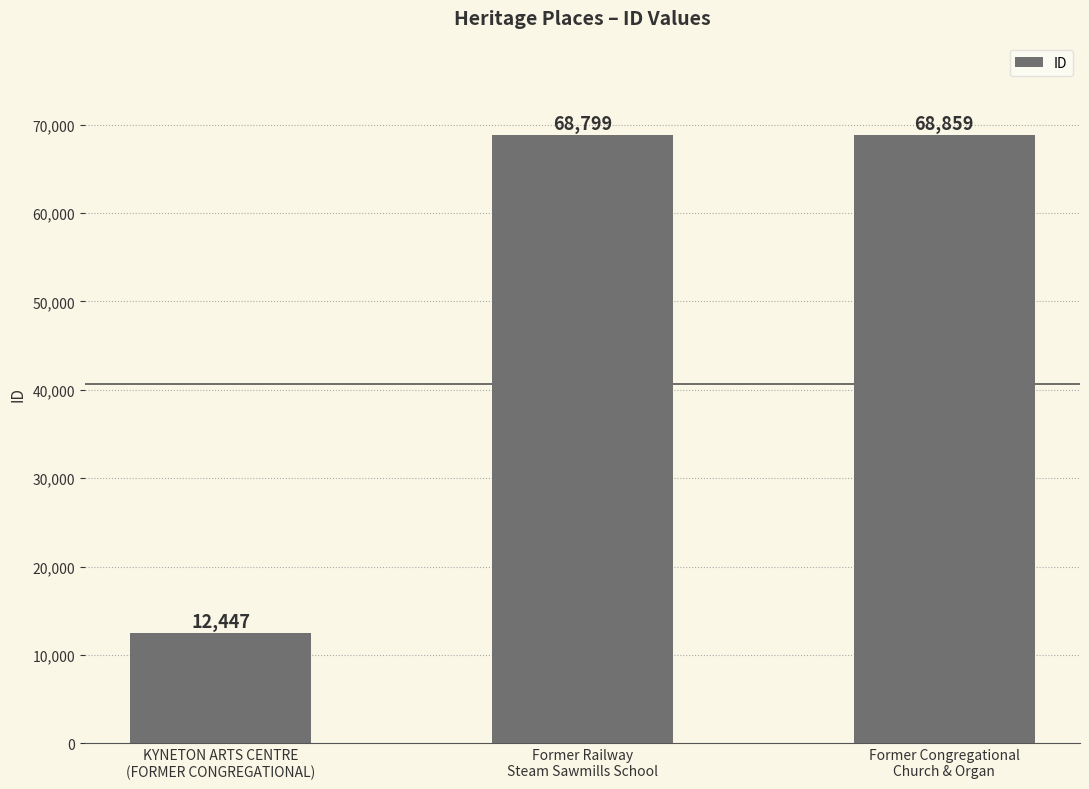

Between Former Congregational
Church & Organ and Former Railway
Steam Sawmills School, which is larger?

Former Congregational
Church & Organ